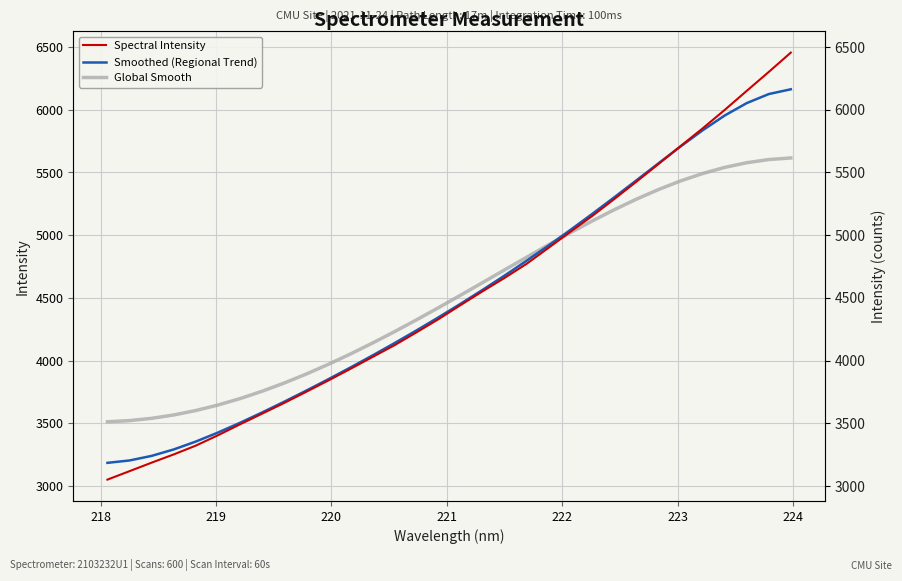

What is the average value of the Spectral Intensity series?

4516.5